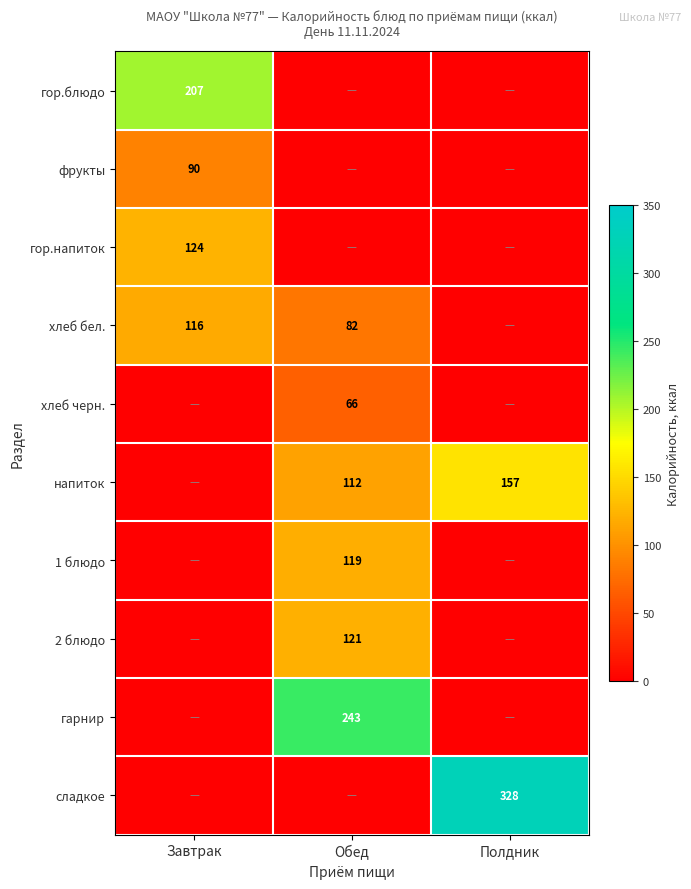

True or false: напиток has a value of 112 at Обед.

True